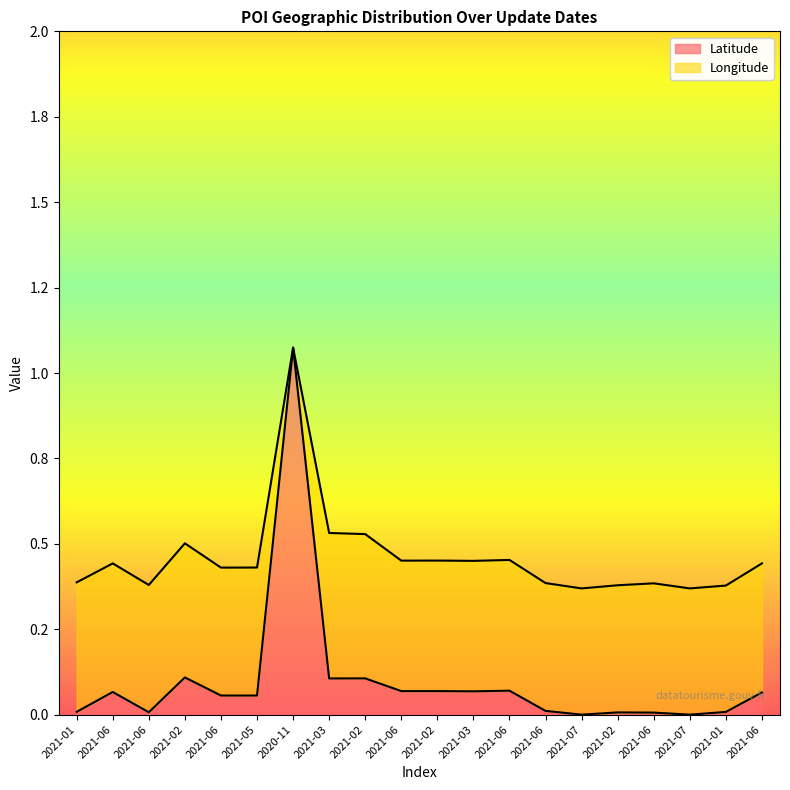

Rank the categories by value from highest to lowest.

2020-11, 2021-02, 2021-02, 2021-03, 2021-06, 2021-06, 2021-02, 2021-03, 2021-06, 2021-06, 2021-06, 2021-05, 2021-06, 2021-01, 2021-01, 2021-06, 2021-02, 2021-06, 2021-07, 2021-07